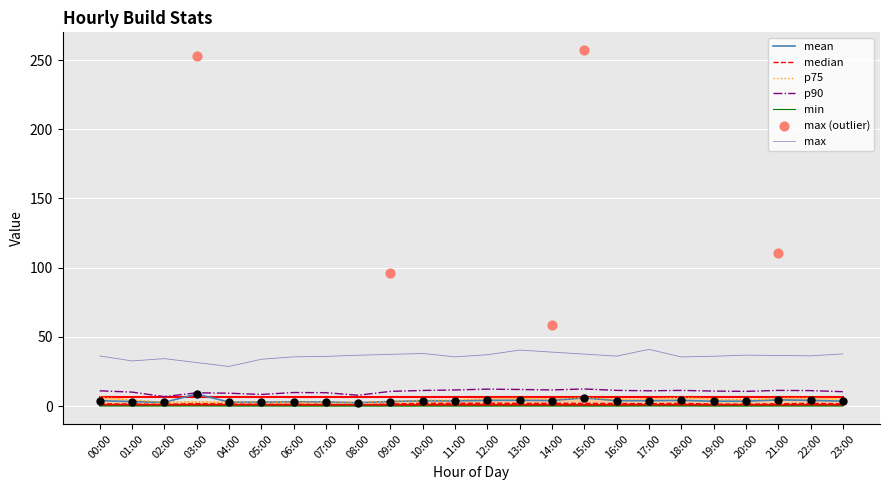

Which series has the largest total across all categories?

p90